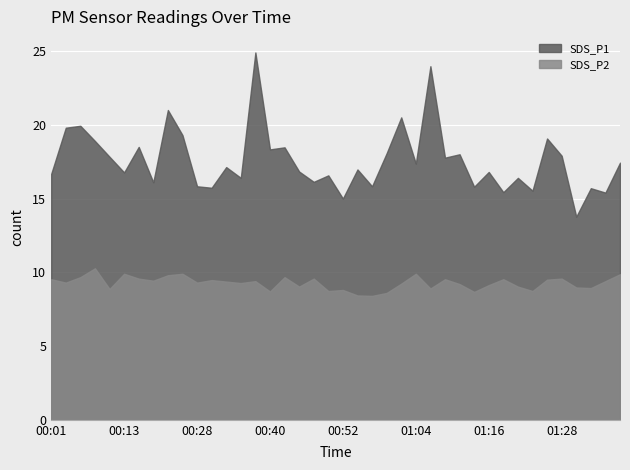

Which series has the widest spread of values?

SDS_P1